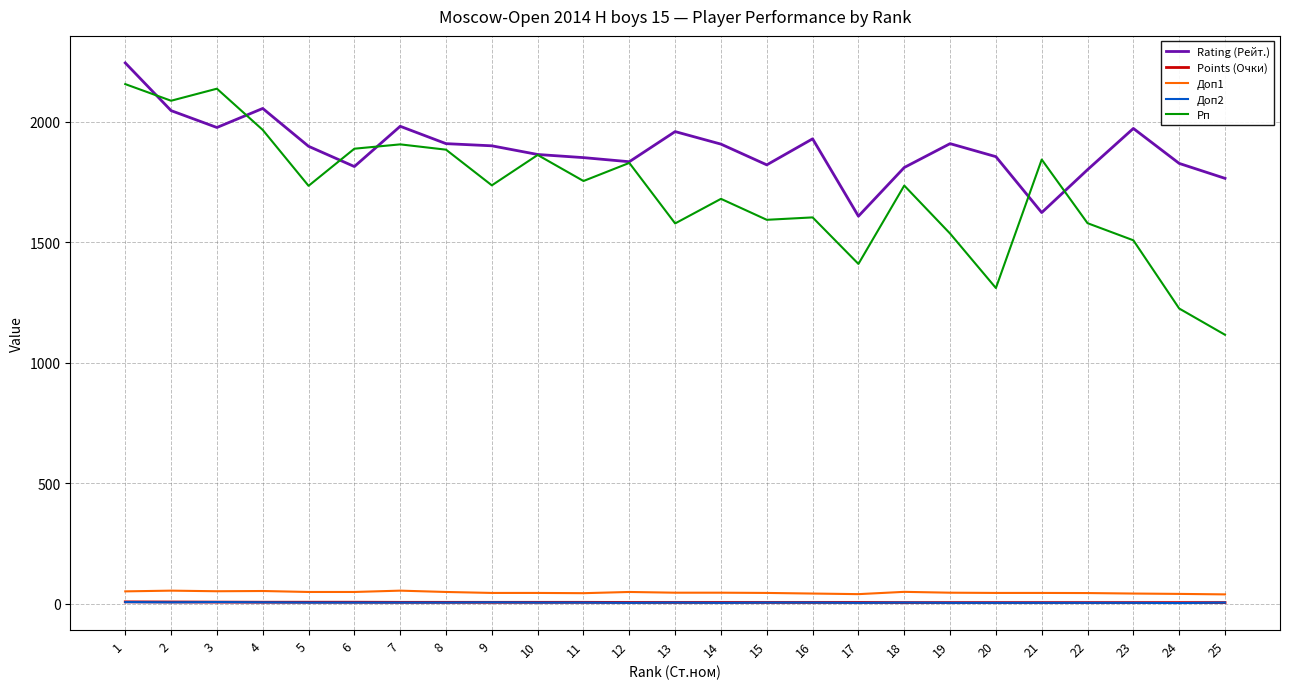

At which category is the sum across all series the highest?

1